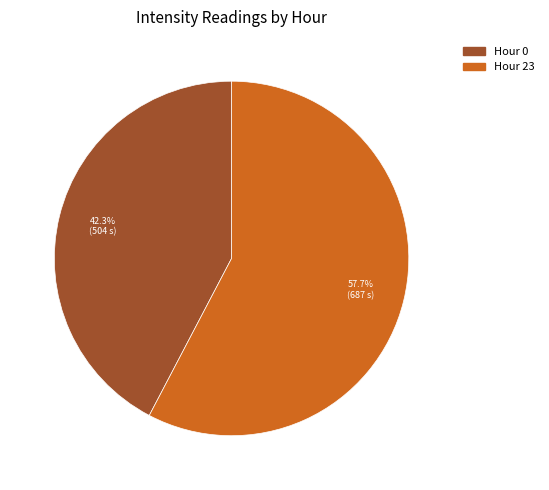

Which slice is the largest?

Hour 23